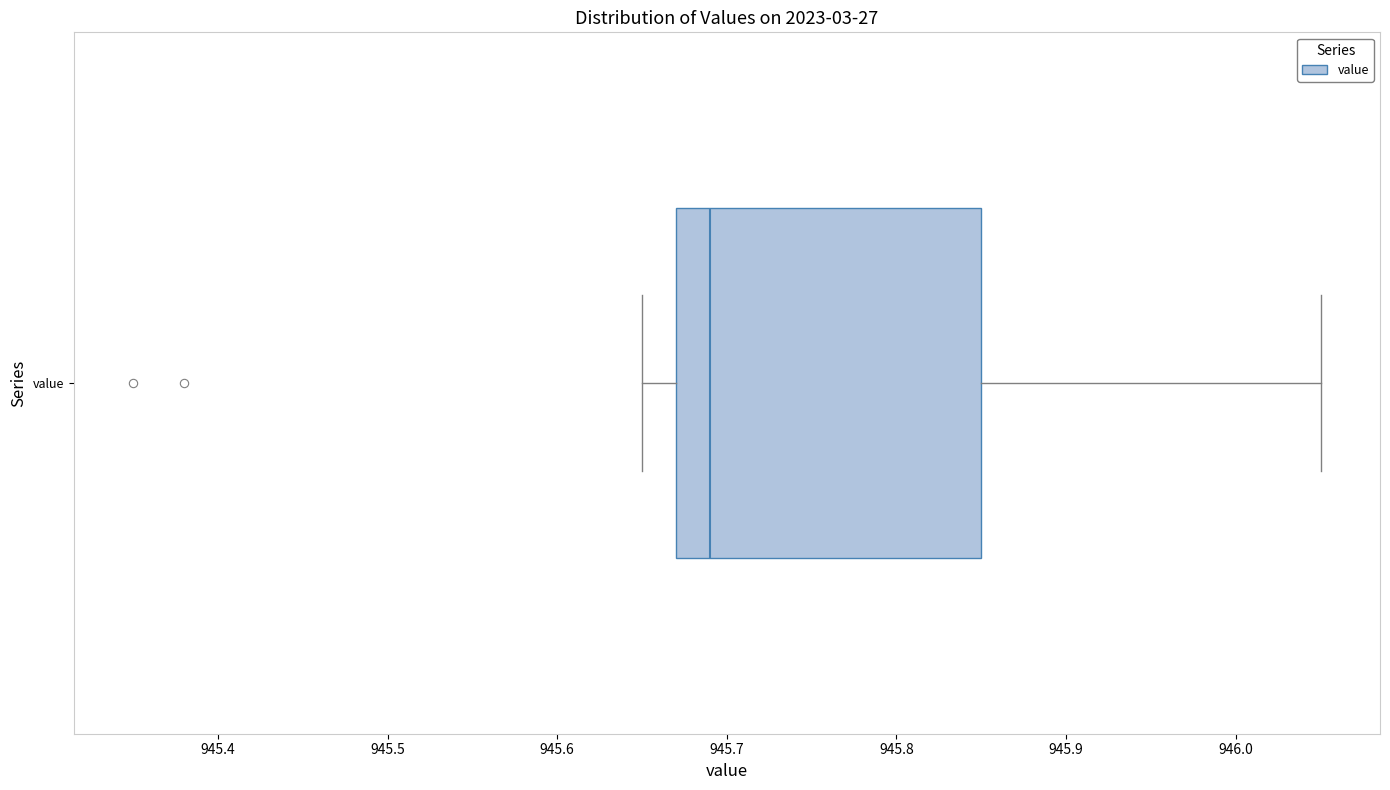

Transcribe this box plot: give where the median line is, the range the box spans, and where the two whiskers end, as read against the x-axis. The values are not printed on the chart, so give them approximately, as read against the axis.

median 945.69, box 945.67 to 945.85, whiskers 945.65 to 946.05